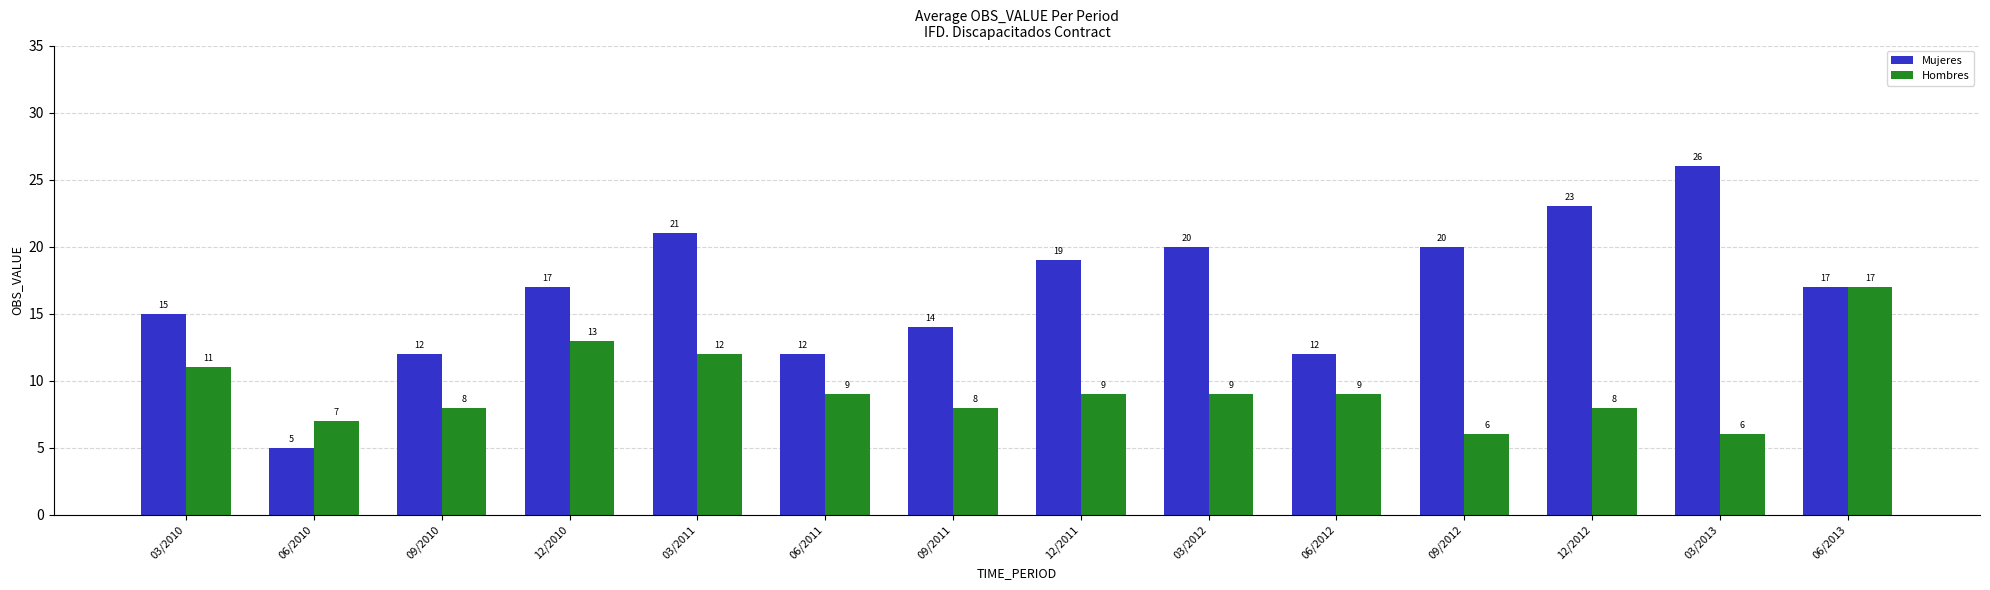

What is the sum of the Mujeres values at 06/2011 and 09/2011?

26